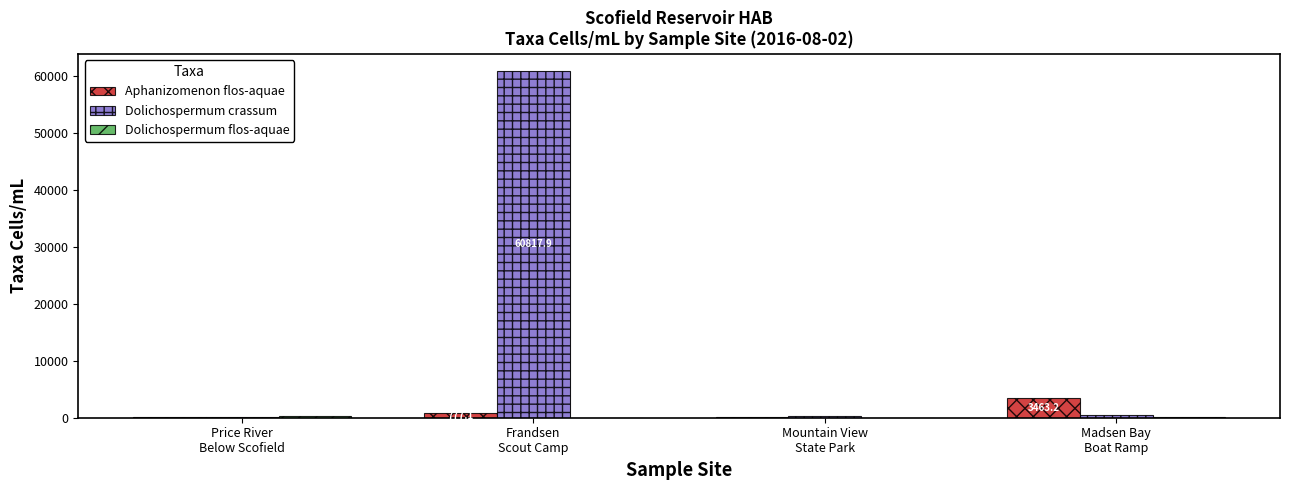

At which category is the sum across all series the highest?

Frandsen
Scout Camp